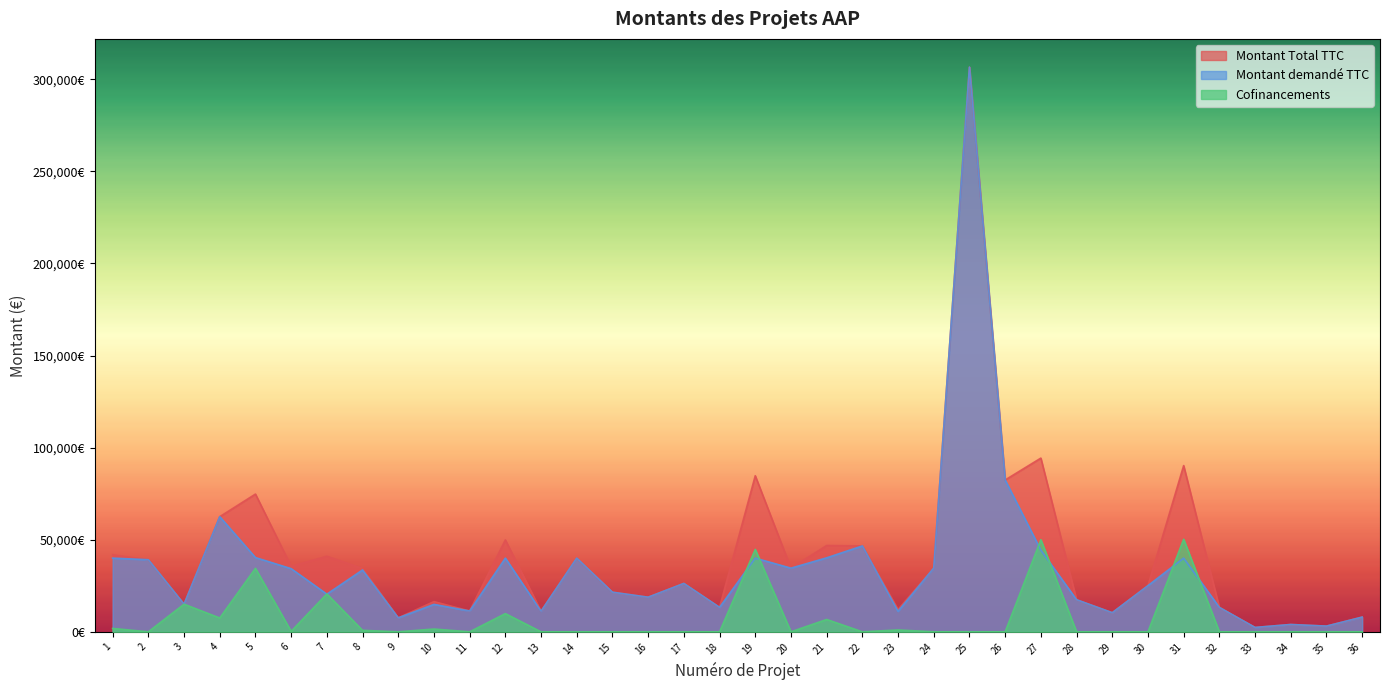

Is it true that Montant demandé TTC equals 17498.0 at 13?

False